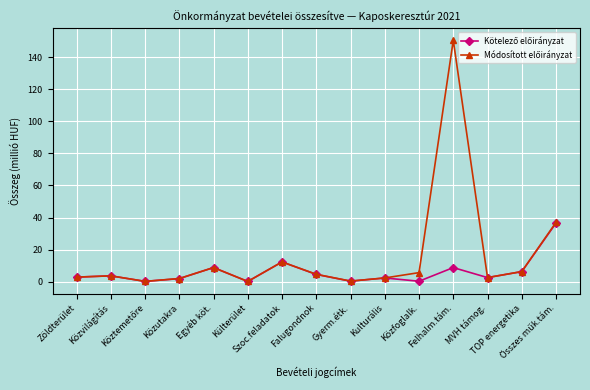

What is the label of the 13th point from the right?

Köztemetőre